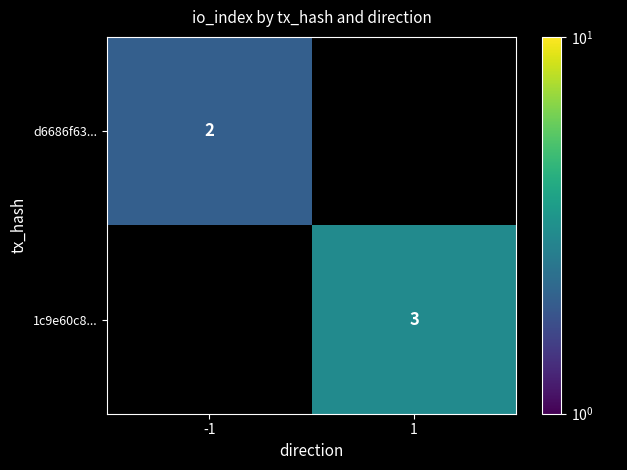

True or false: d6686f63... has a value of 3 at -1.

False